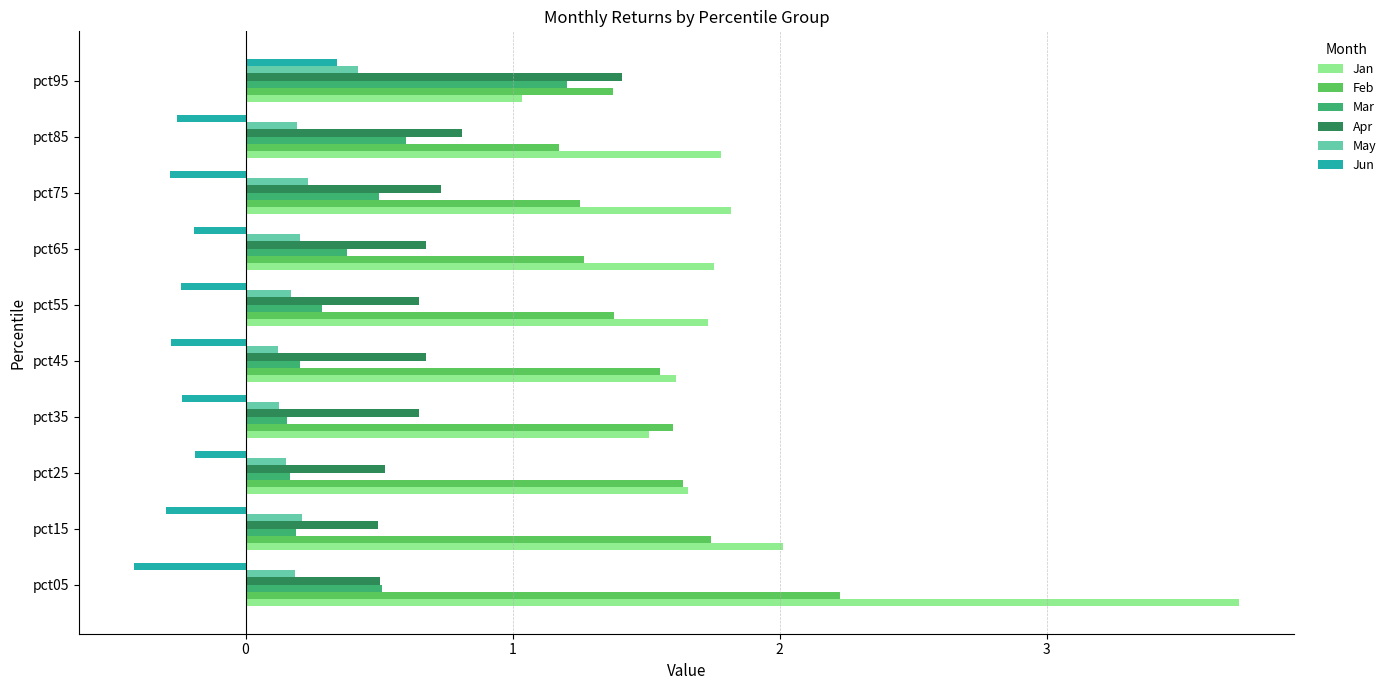

The value of Mar at pct55 is 0.3. True or false?

True